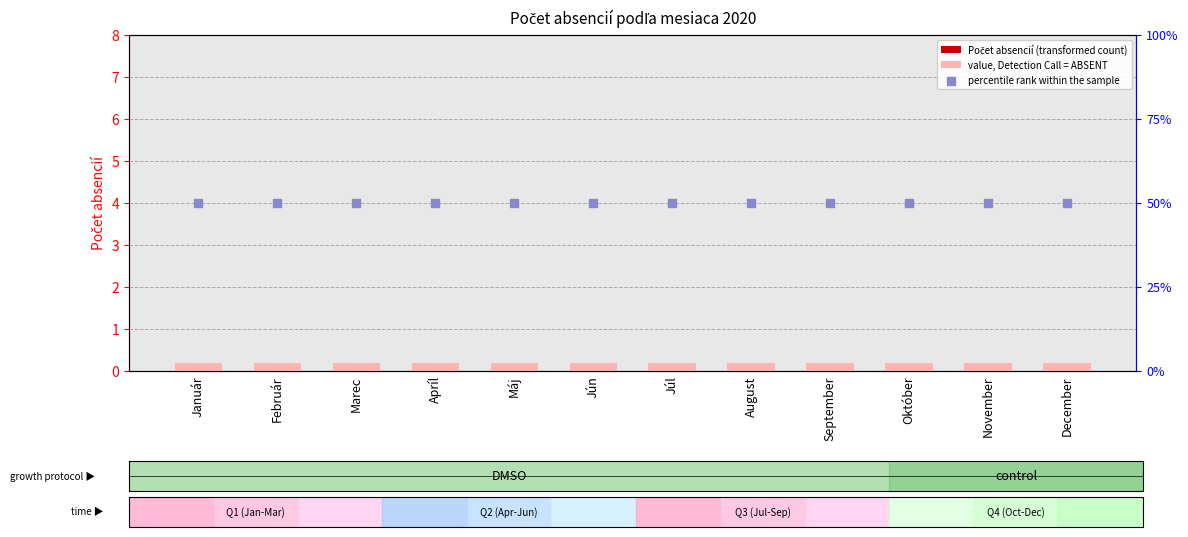

Is the value of Počet absencií (transformed count) at December greater than the value of value, Detection Call = ABSENT at December?

No